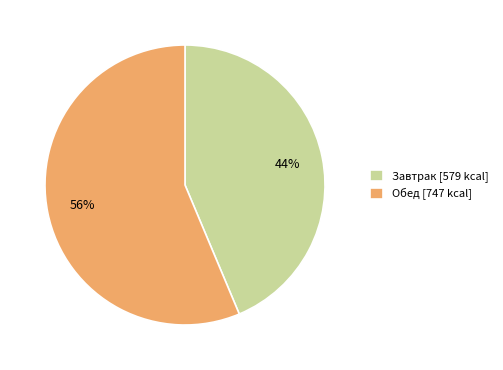

Do Завтрак and Обед together represent more than half of the pie?

Yes